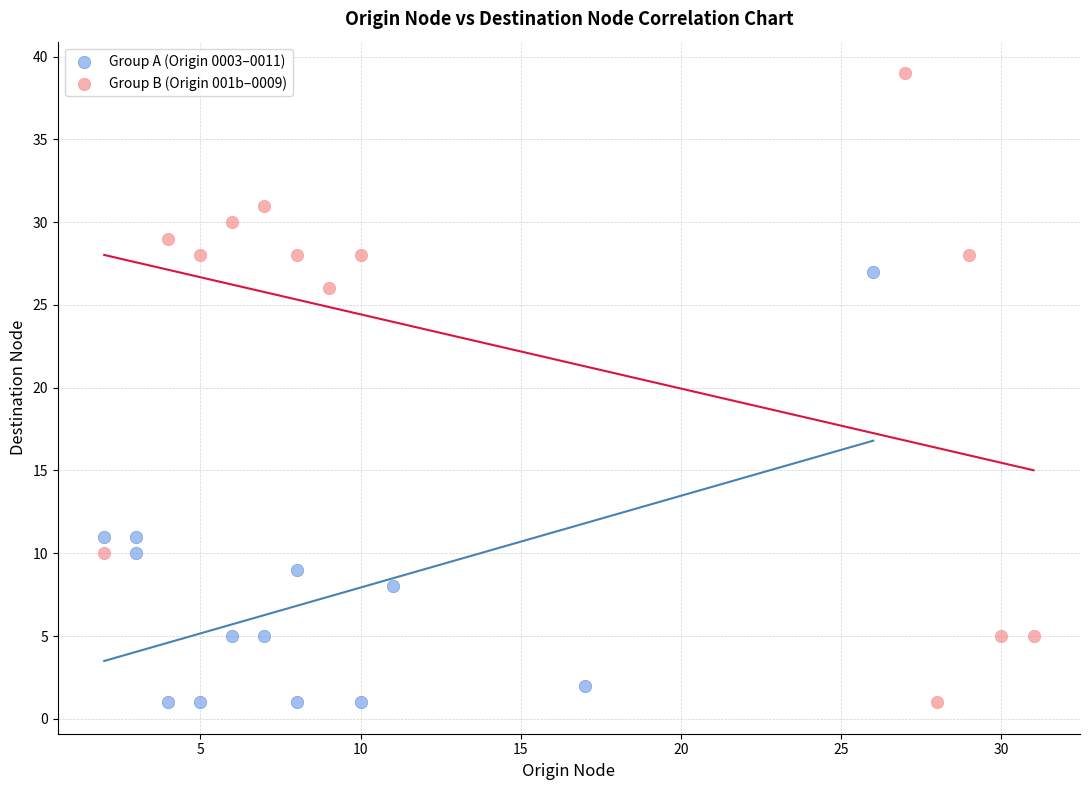

Which series reaches the maximum Y coordinate?

Group B (Origin 001b–0009)